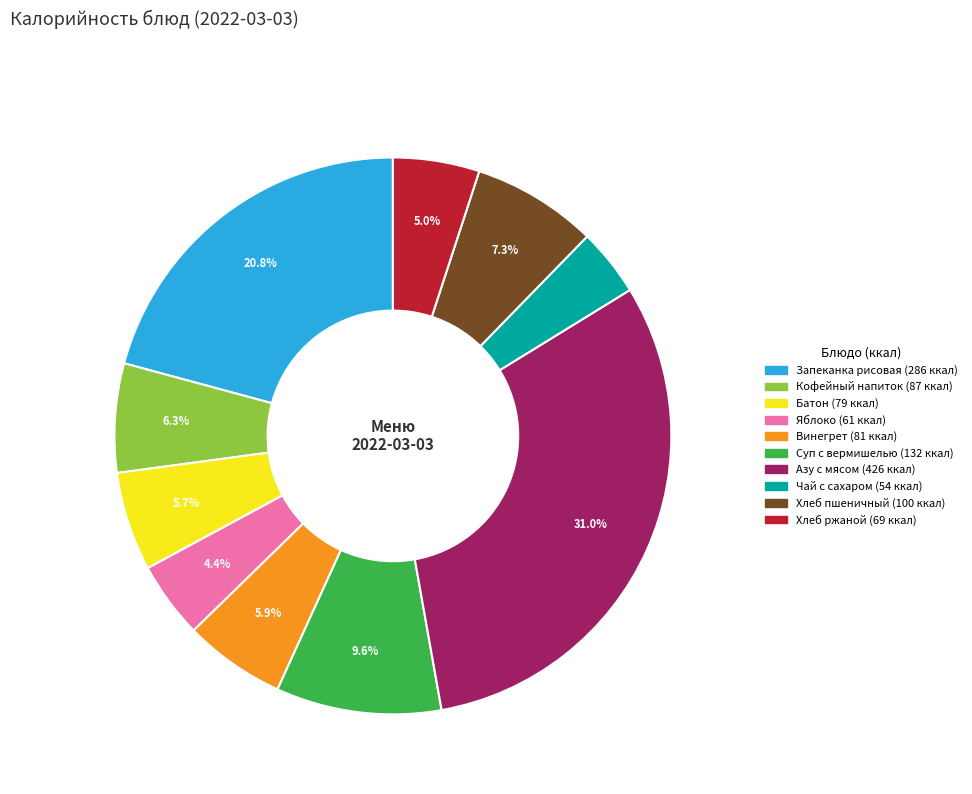

Is there a majority slice in this chart?

No